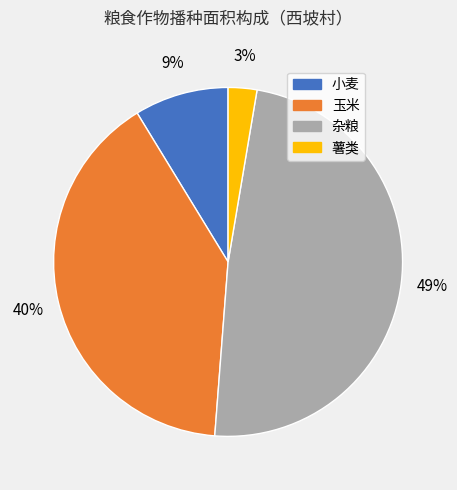

True or false: 小麦 accounts for 9% of the total.

True